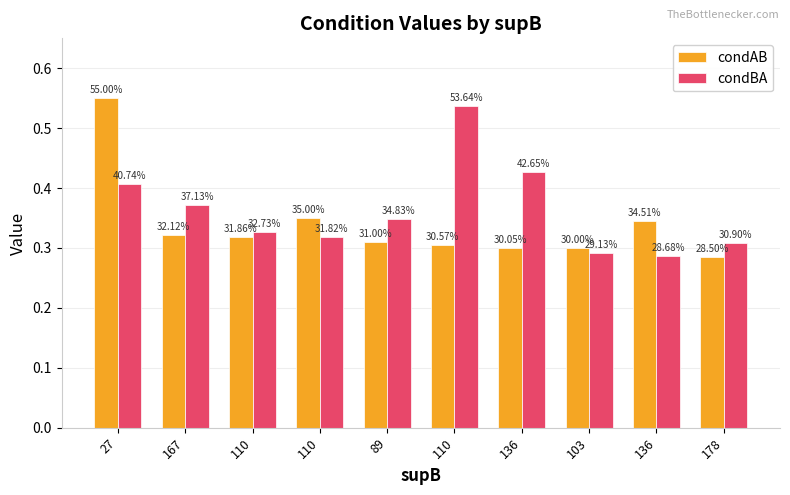

Is the value of condBA at 103 greater than the value of condAB at 178?

Yes